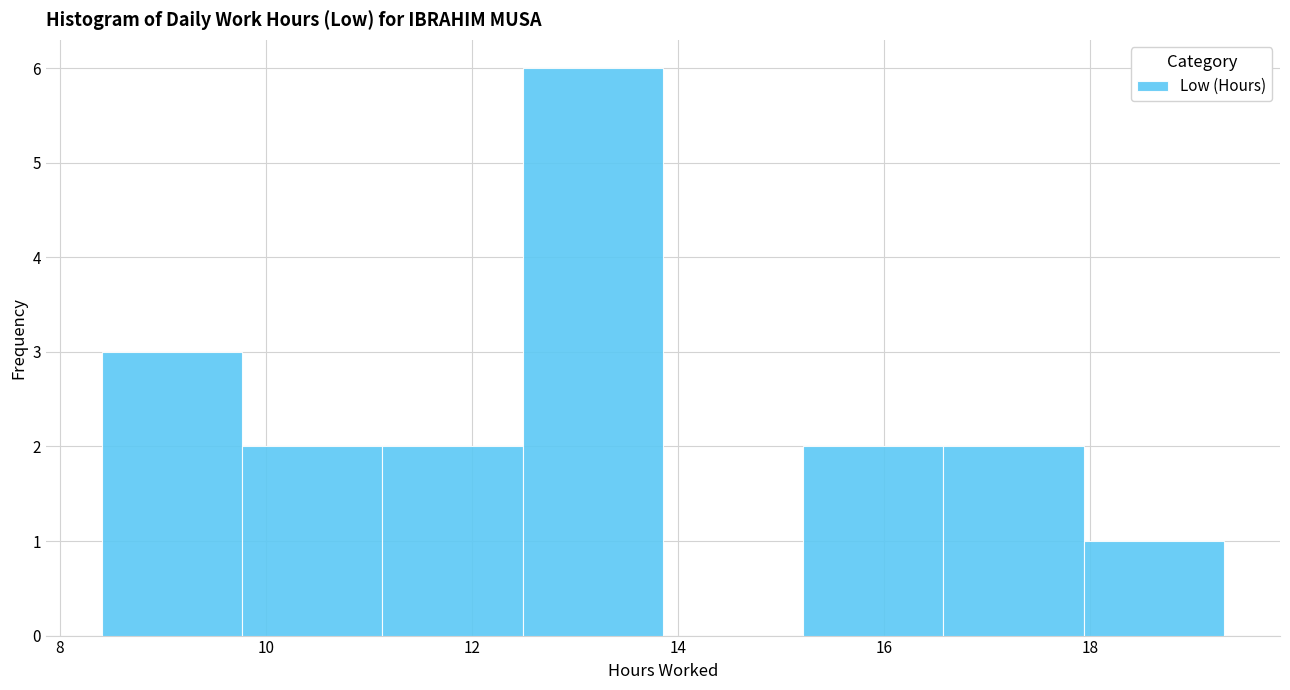

Over which range of the x-axis is the bar tallest?

12.4 to 13.8